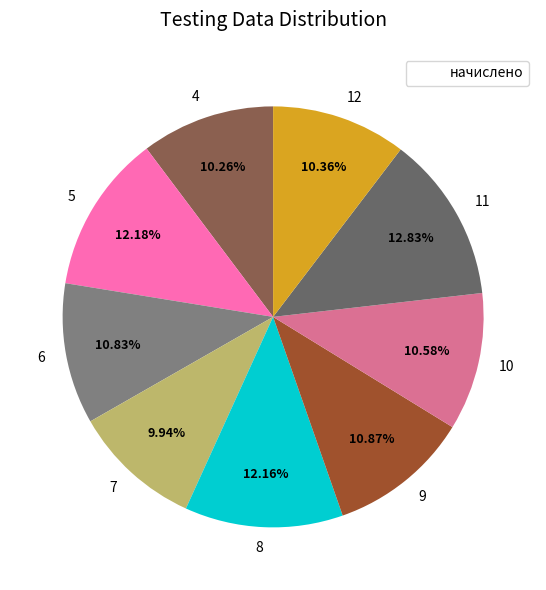

Does 7 represent more than half of the total?

No